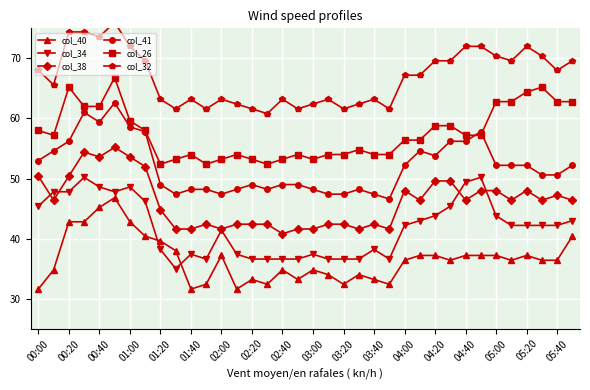

True or false: col_41 and col_34 intersect in this chart.

False